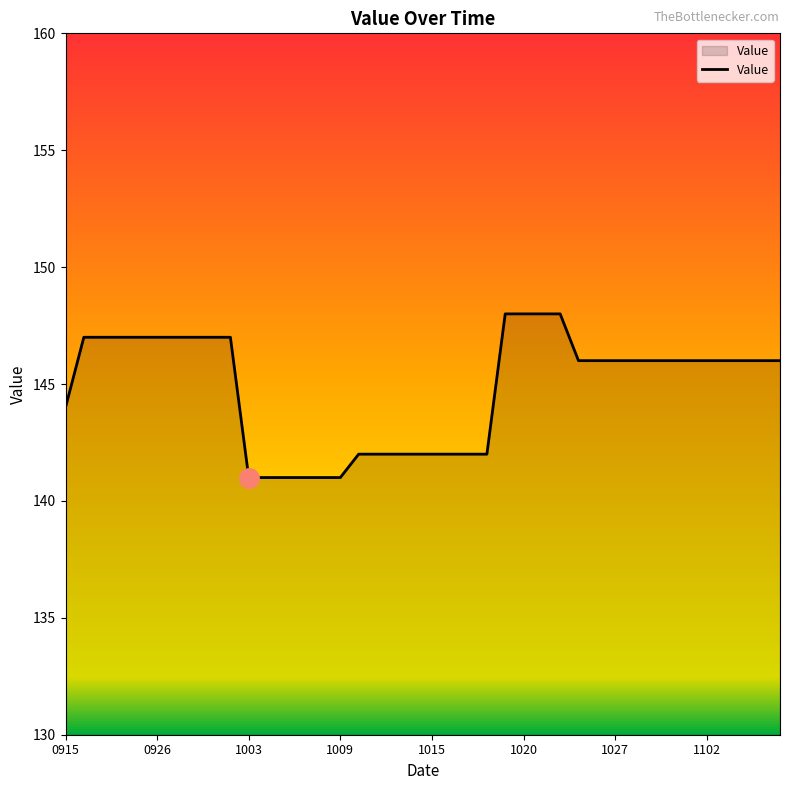

What is the difference between the maximum and minimum values?

7